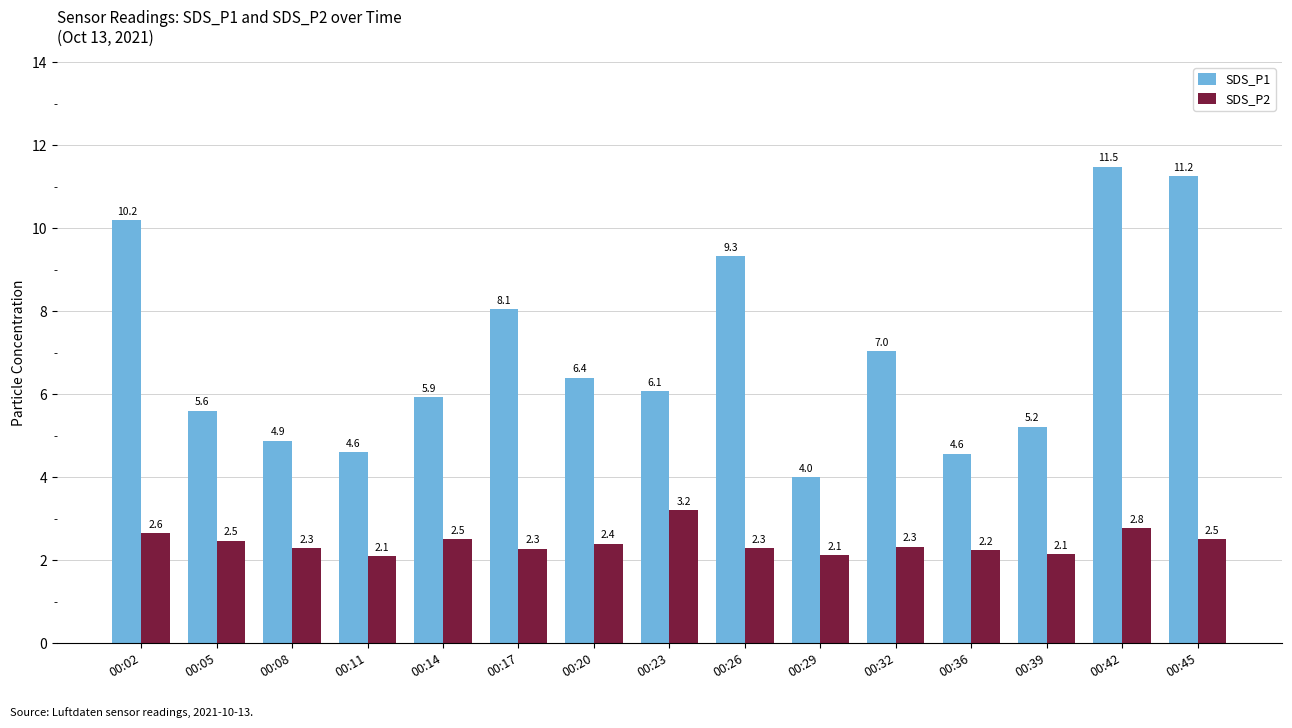

What is the difference between the maximum and second lowest values in the SDS_P1 series?

6.9